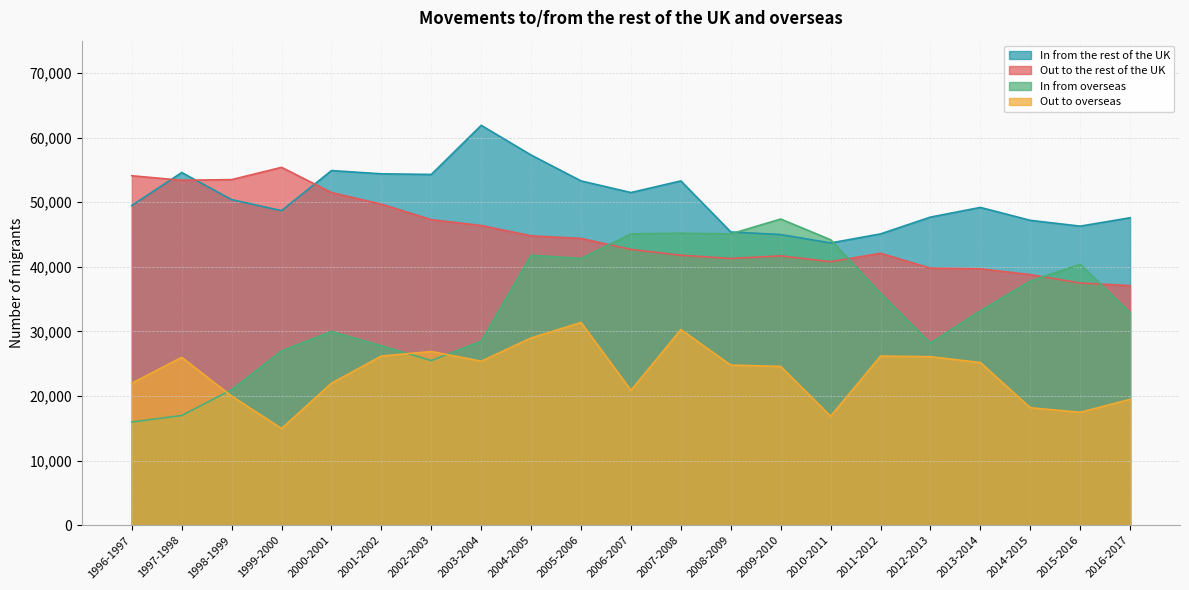

What is the difference between the highest and lowest values at 2008-2009?

20600